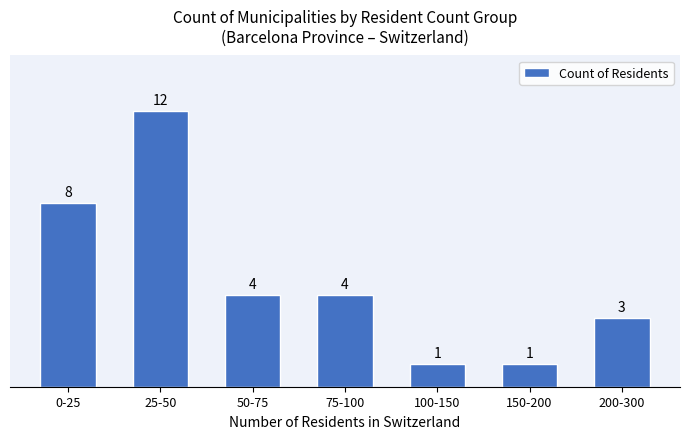

Reading right to left, extract all data points from this chart.

200-300=3	150-200=1	100-150=1	75-100=4	50-75=4	25-50=12	0-25=8